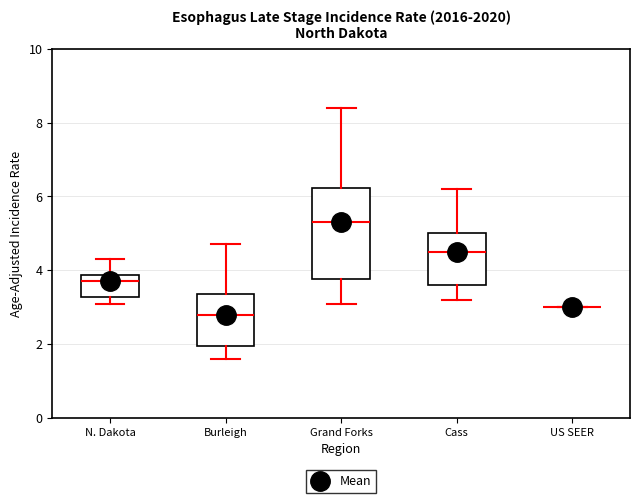

Comparing the boxes themselves (not the whiskers), which one is the tallest?

Grand Forks